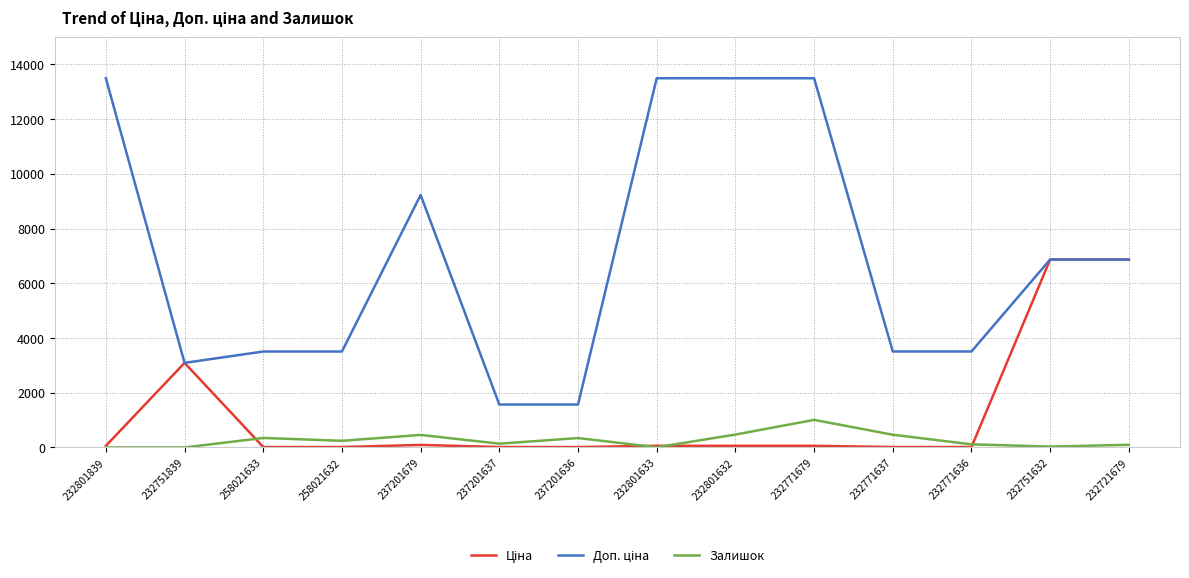

The Залишок series shows 0.0 at 232751839. True or false?

True